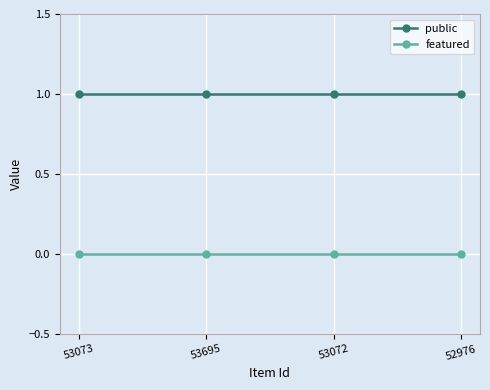

What is the label of the 2nd point from the right?

53072